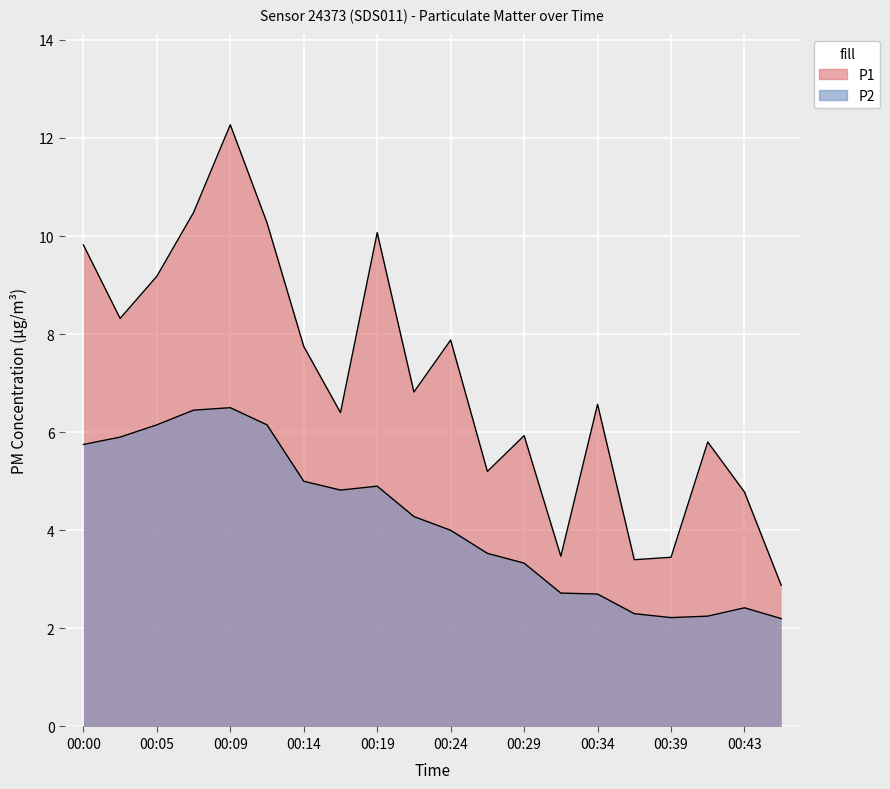

Rank the categories by P1 value from lowest to highest.

00:46, 00:36, 00:39, 00:31, 00:43, 00:26, 00:41, 00:29, 00:17, 00:34, 00:22, 00:14, 00:24, 00:02, 00:05, 00:00, 00:19, 00:12, 00:07, 00:09